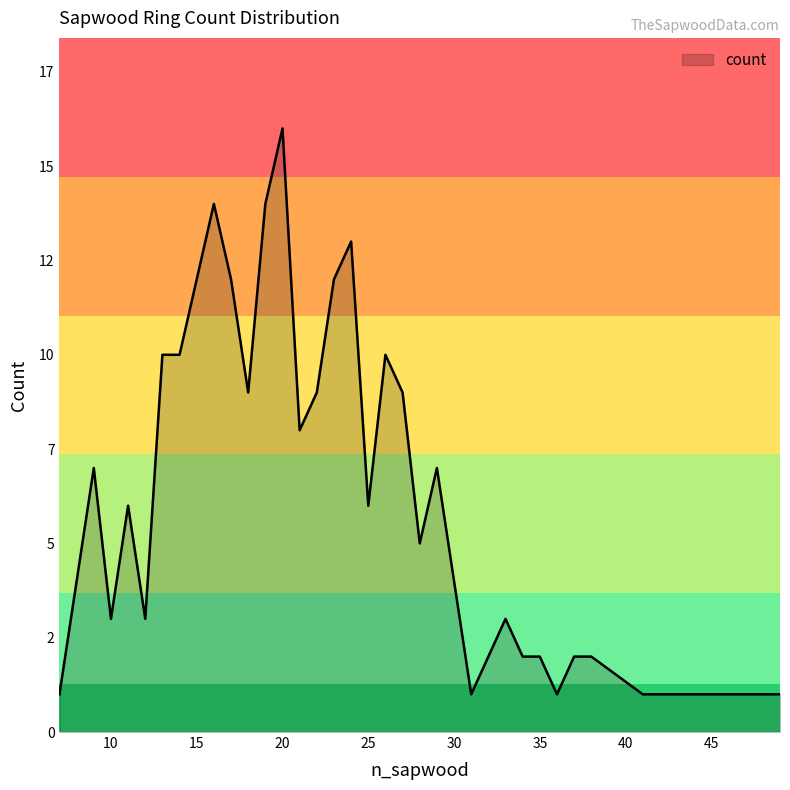

At which category does the chart reach its minimum across all series?

7